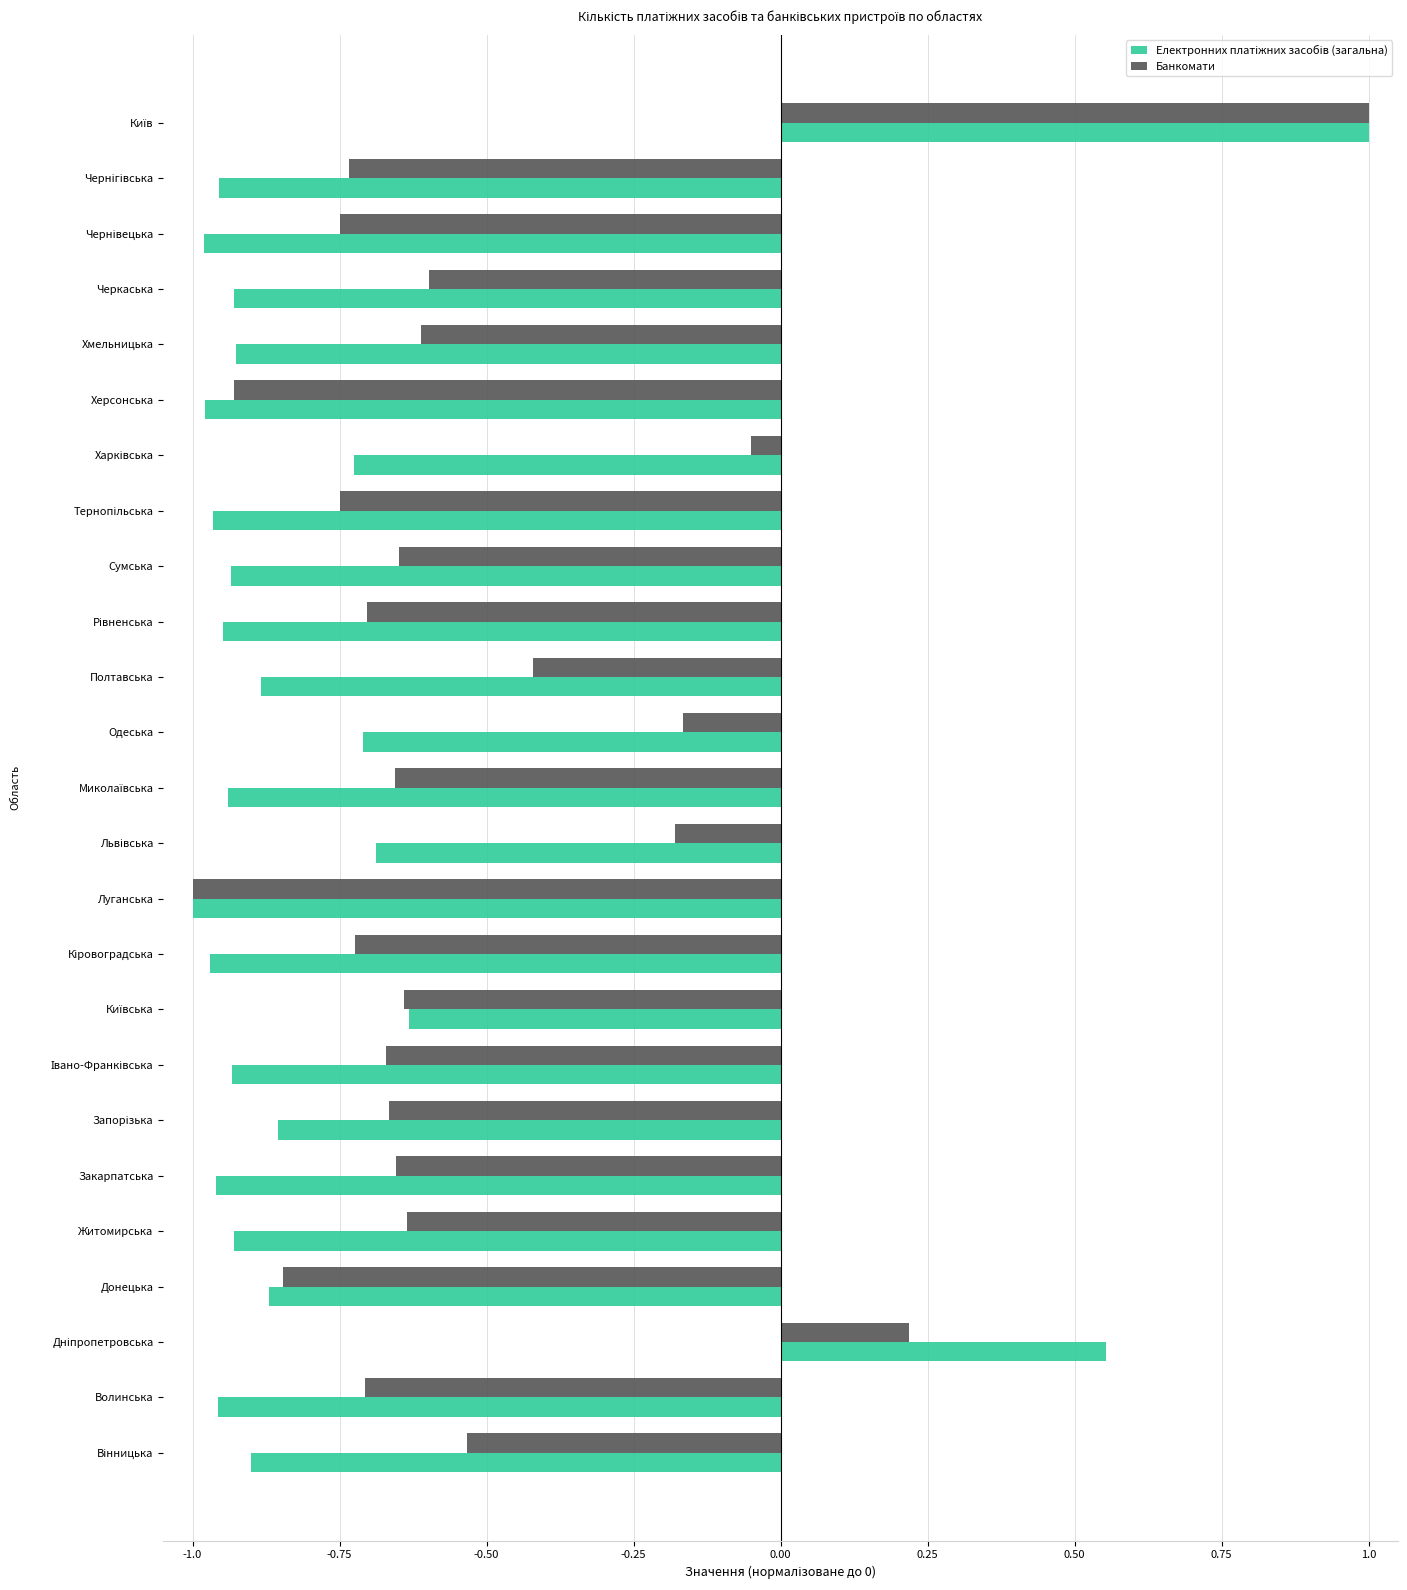

What is the sum of all Банкомати values?

-13.1